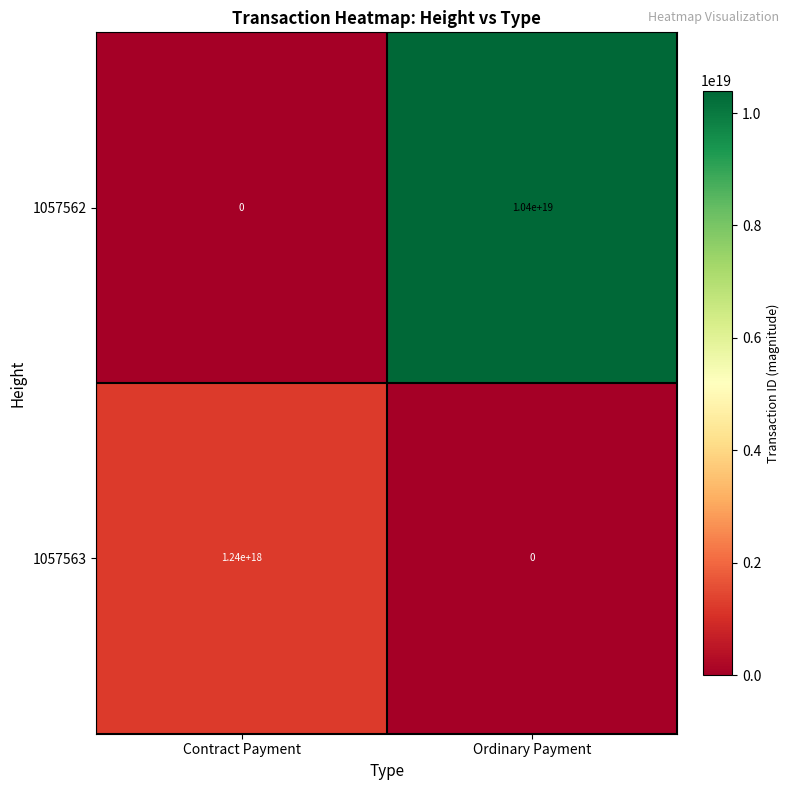

Rank the series by their average value, from highest to lowest.

1057562, 1057563